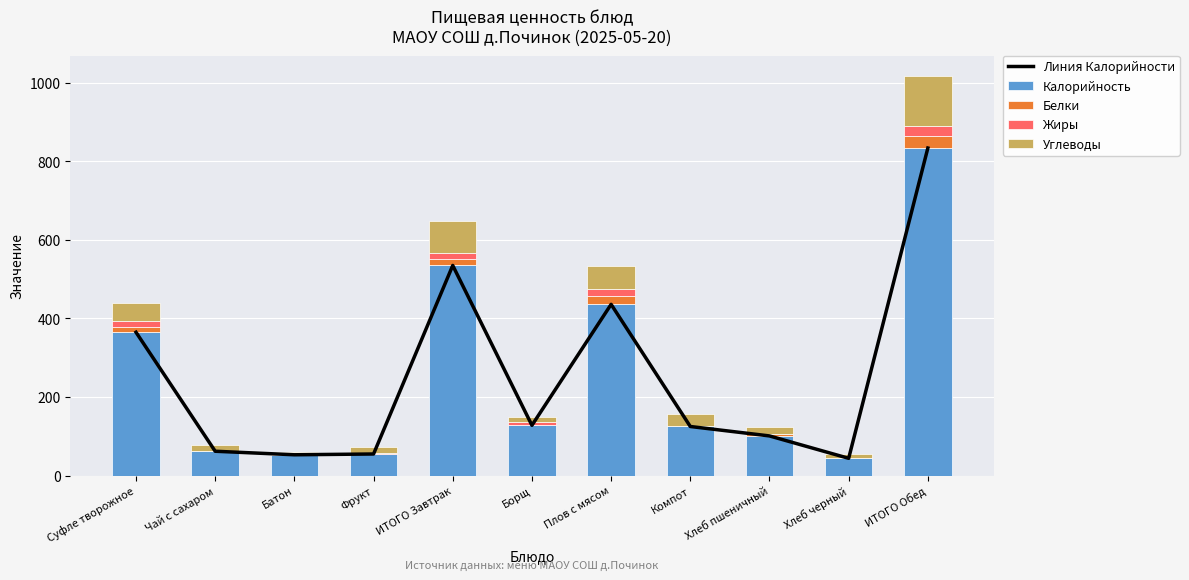

What is the difference between the maximum and second lowest values in the Углеводы series?

121